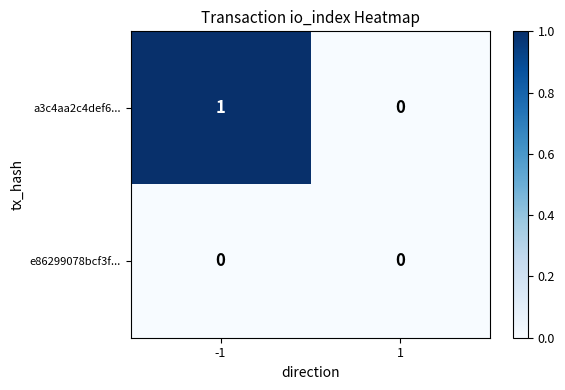

Which series has the widest spread of values?

a3c4aa2c4def6...